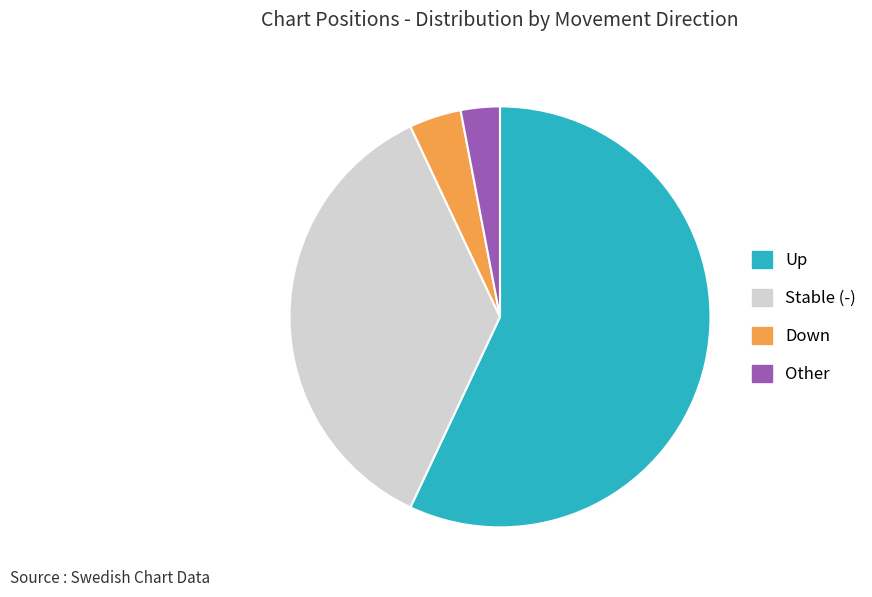

How many slices are in this pie chart?

4